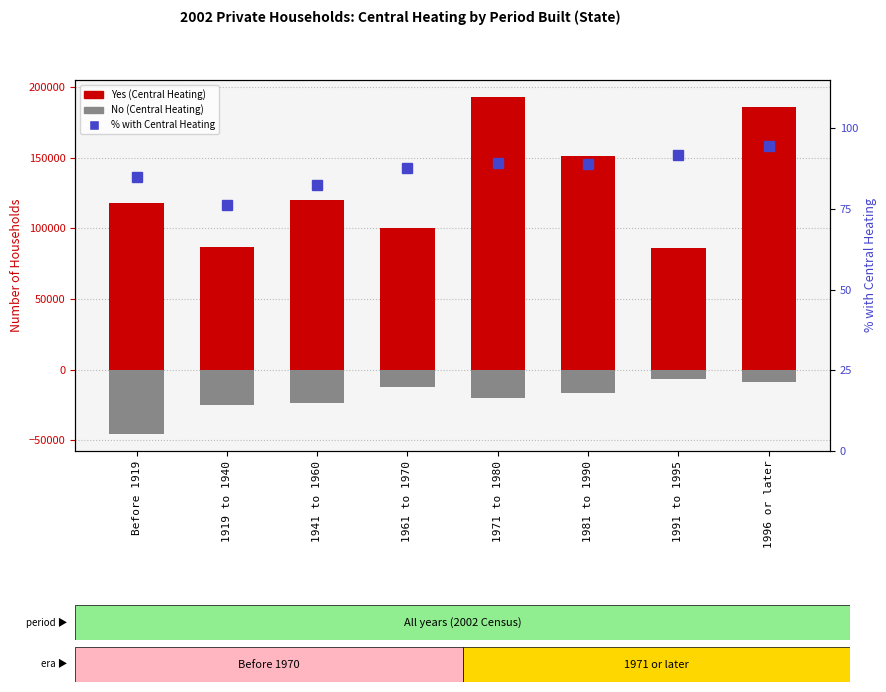

What is the difference between the maximum and minimum values in the No (Central Heating) series?

39159.0